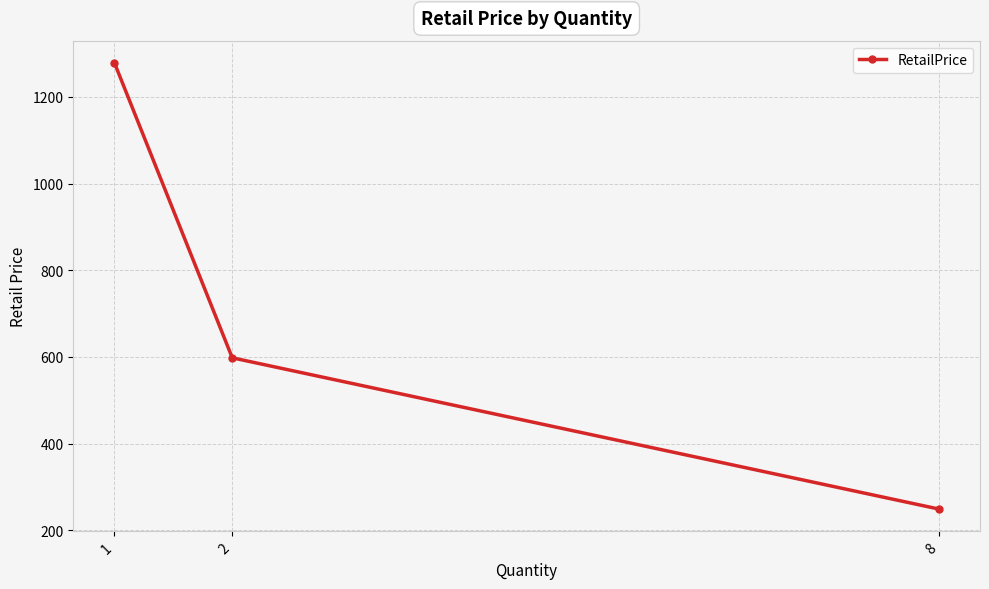

Reading left to right, what are all the values shown in this chart?

1278.4	598.0	249.0